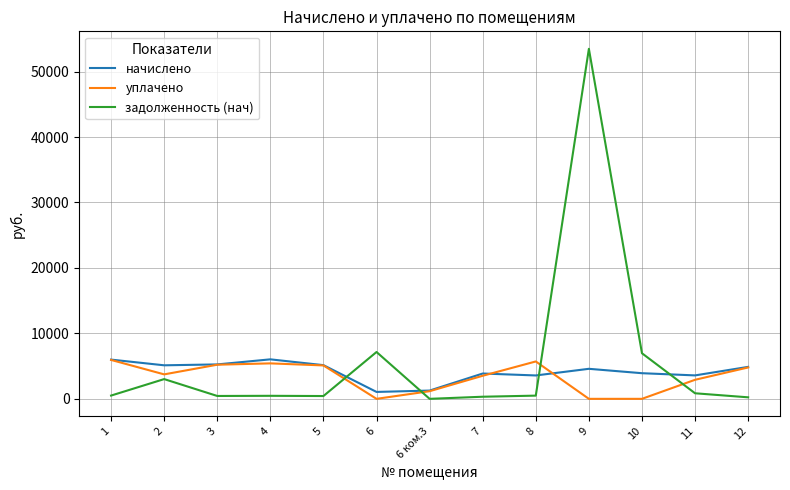

At how many categories does at least one series exceed 37229?

1